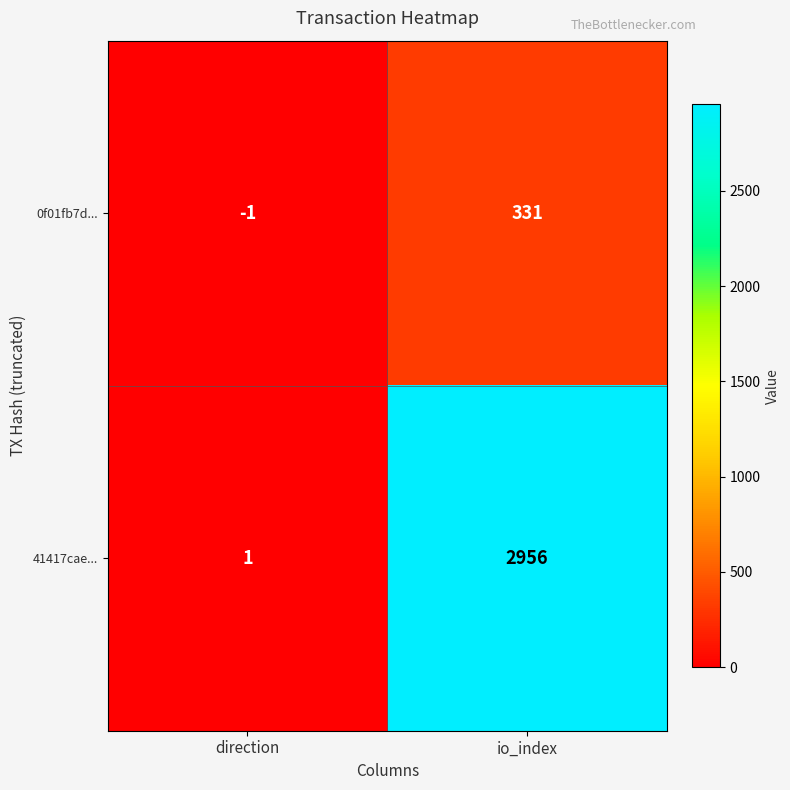

The value of 41417cae... at io_index is 1381. True or false?

False